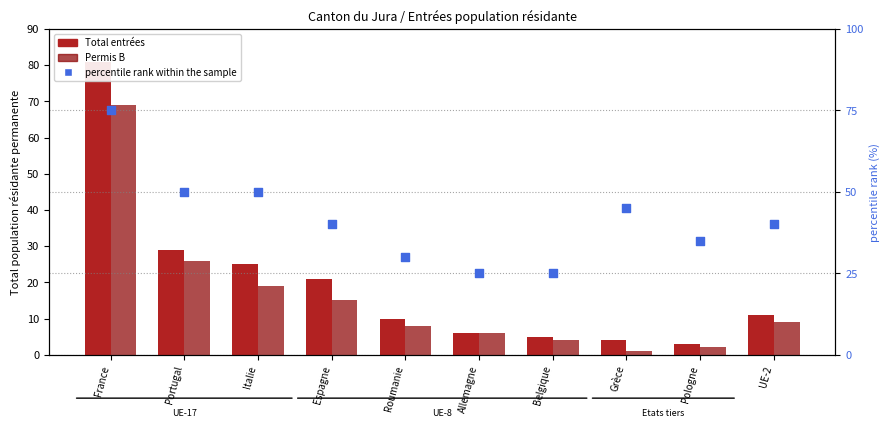

At how many categories does at least one series exceed 51?

1